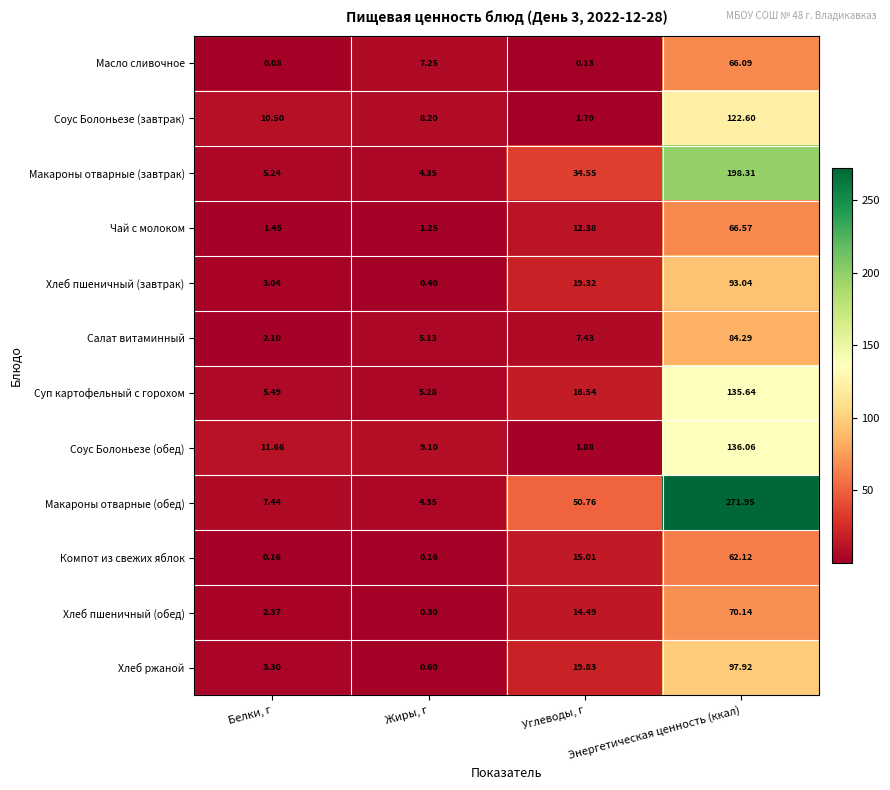

What is the difference between the highest and lowest values at Белки, г?

11.6